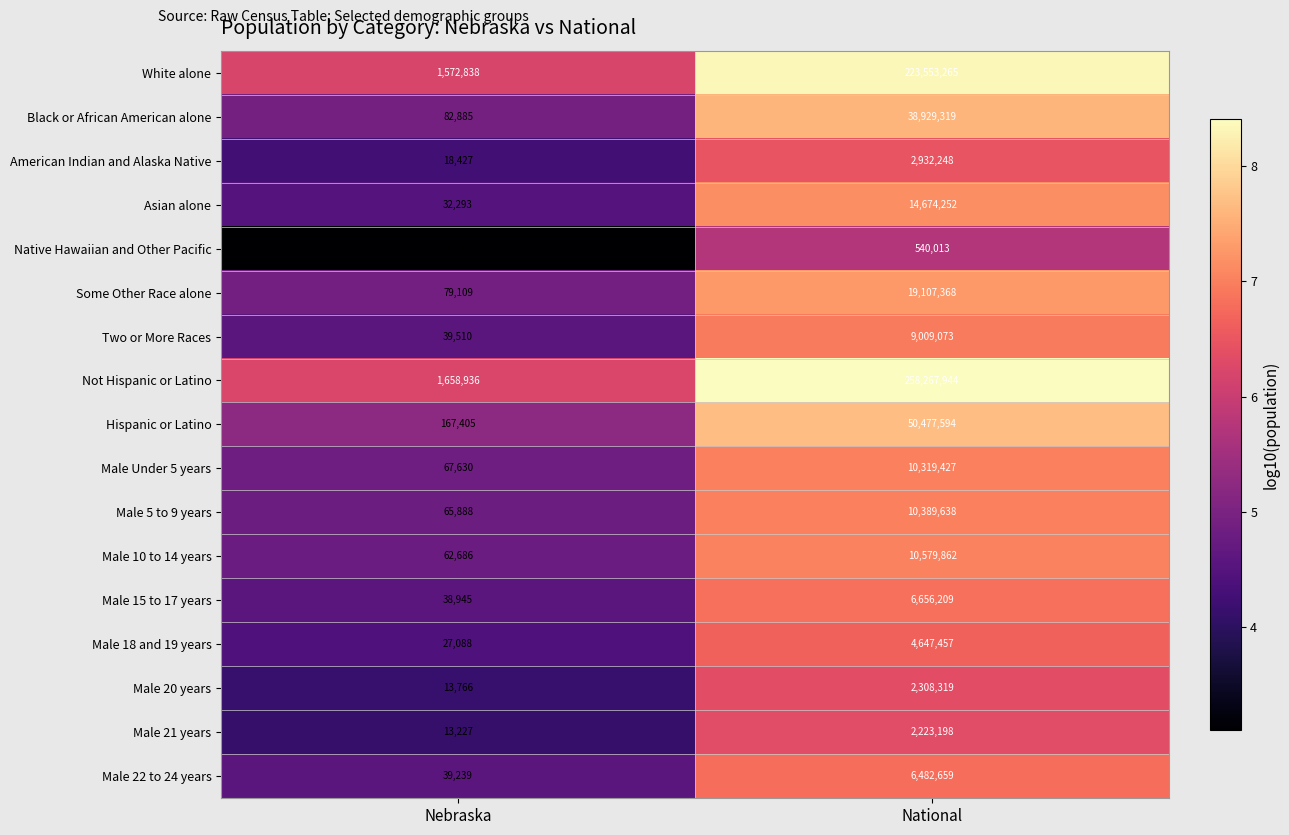

The value of Black or African American alone at National is 65837496. True or false?

False